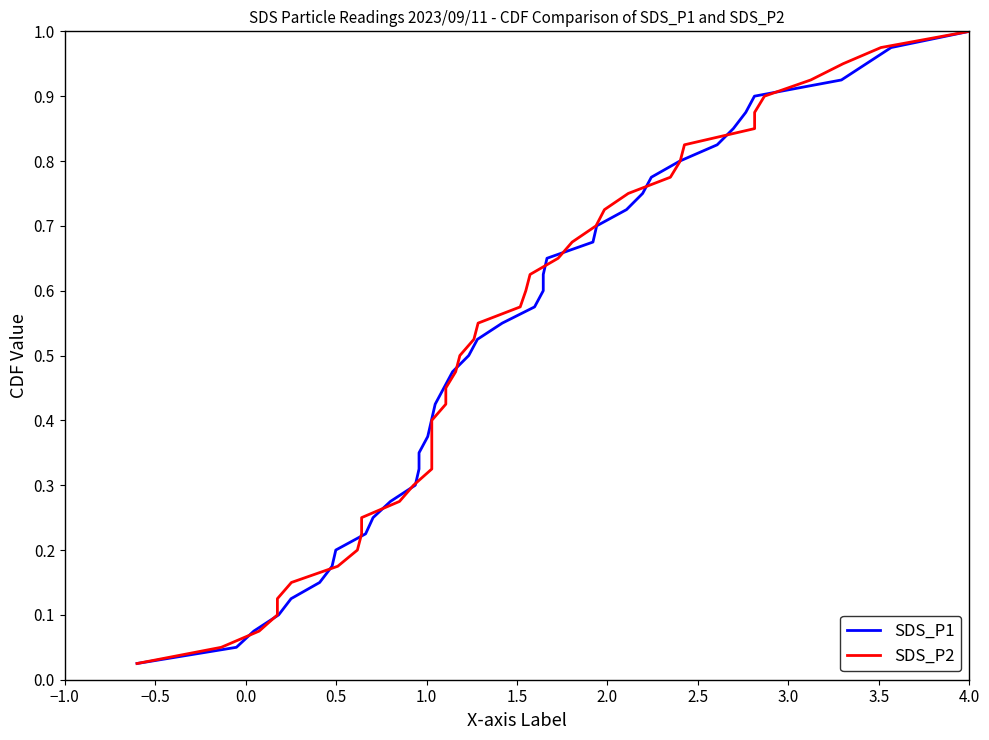

Reading left to right, list all the values displayed in this chart.

SDS_P1: 0.0	0.1	0.1	0.1	0.1	0.1	0.2	0.2	0.2	0.2	0.3	0.3	0.3	0.3	0.4	0.4	0.4	0.5	0.5	0.5	0.5	0.6	0.6	0.6	0.6	0.7	0.7	0.7	0.7	0.8	0.8	0.8	0.8	0.8	0.9	0.9	0.9	0.9	1.0	1.0
SDS_P2: 0.0	0.1	0.1	0.1	0.1	0.1	0.2	0.2	0.2	0.2	0.3	0.3	0.3	0.3	0.4	0.4	0.4	0.5	0.5	0.5	0.5	0.6	0.6	0.6	0.6	0.7	0.7	0.7	0.7	0.8	0.8	0.8	0.8	0.8	0.9	0.9	0.9	0.9	1.0	1.0